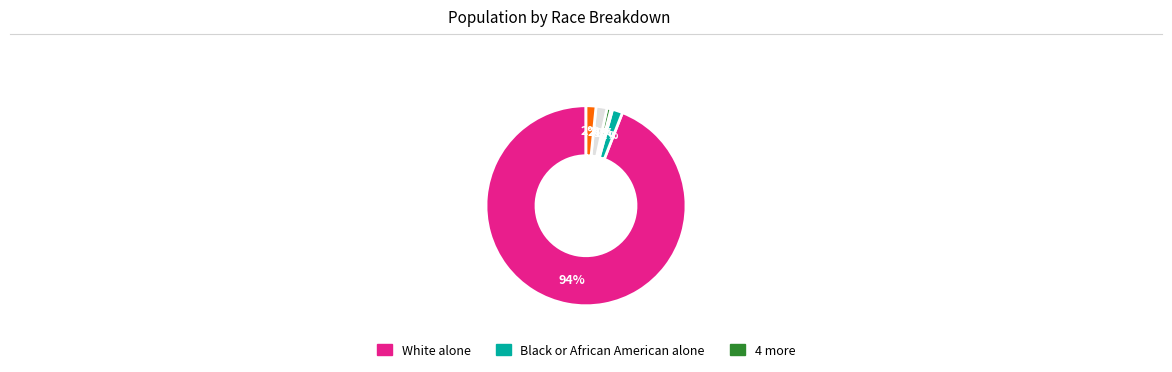

To the nearest percent, what is the average slice percentage?

17%